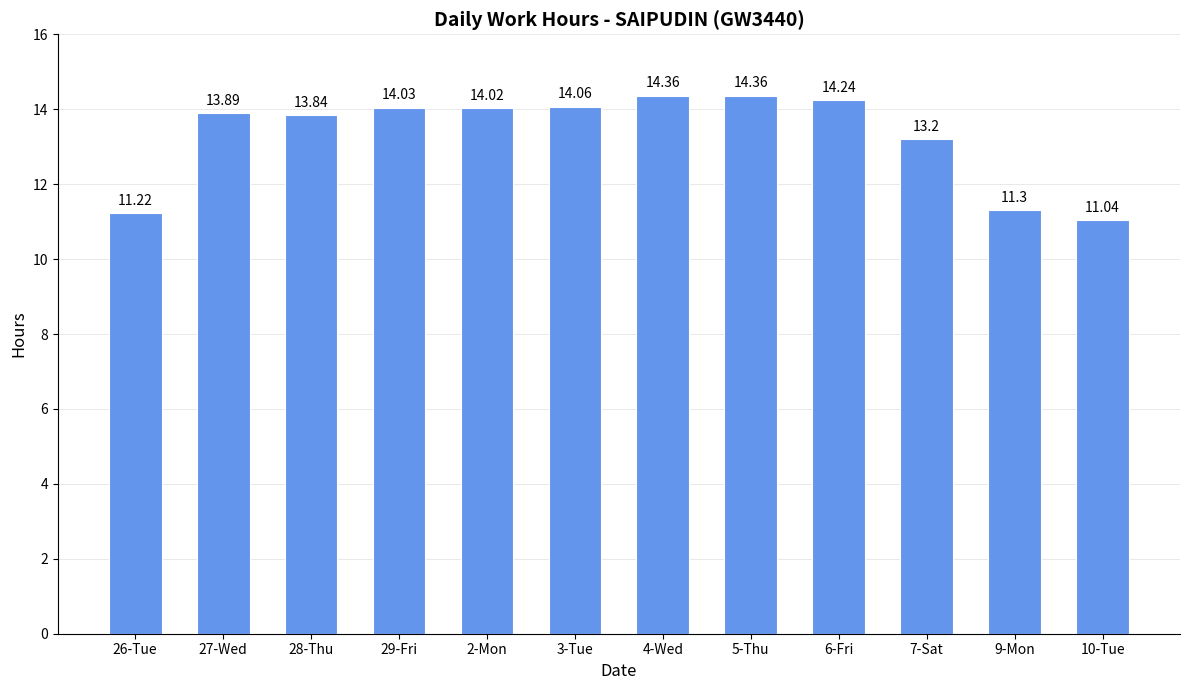

Between 4-Wed and 9-Mon, which is larger?

4-Wed